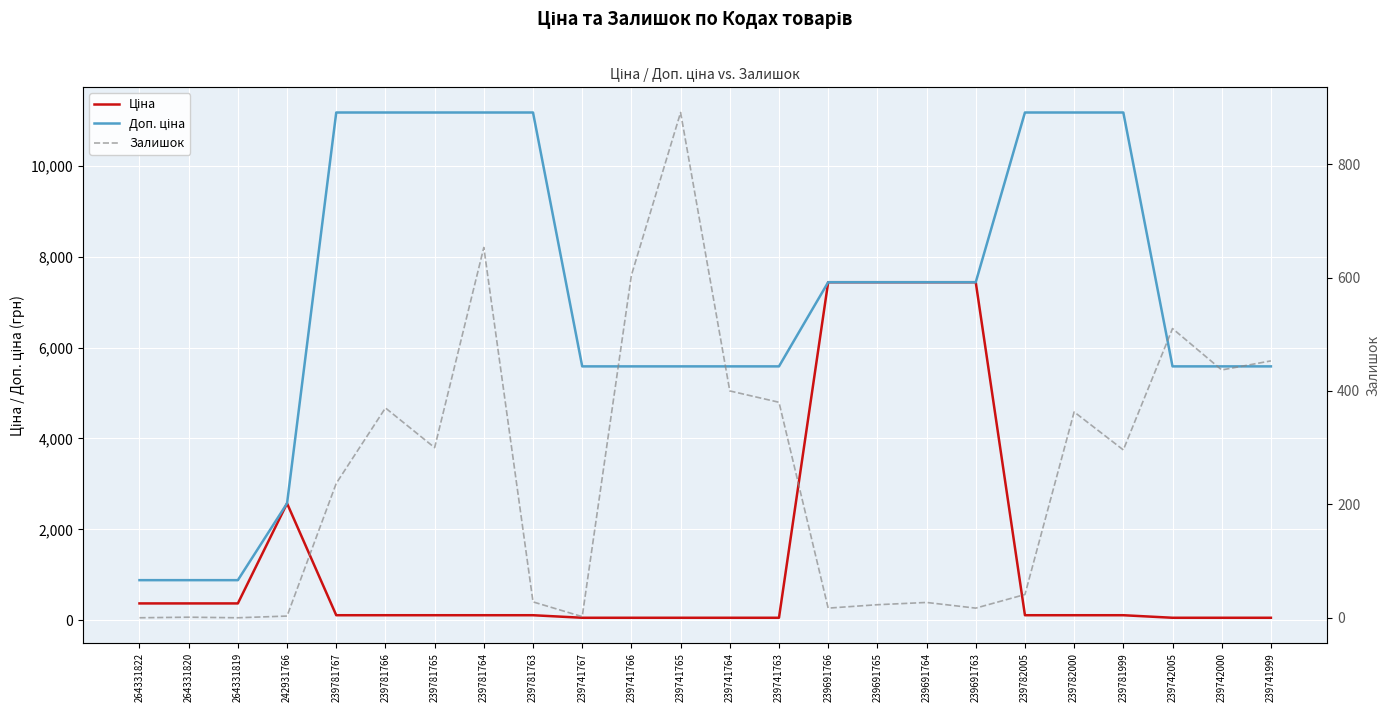

Is it true that Ціна equals 64.3 at 239781765?

False